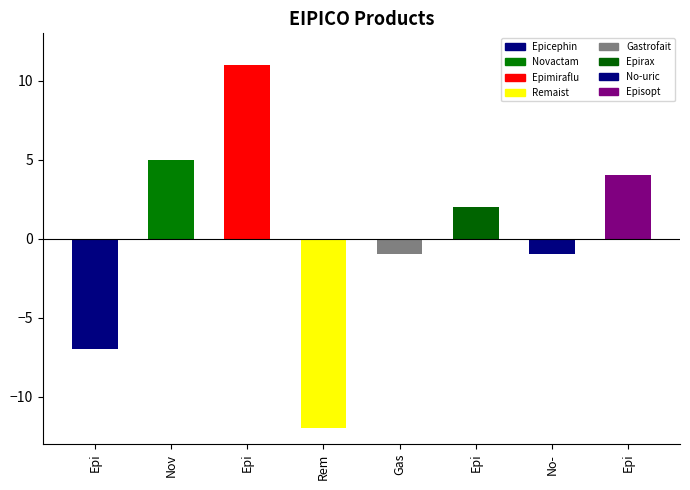

Where does the data first go above 2?

Novactam